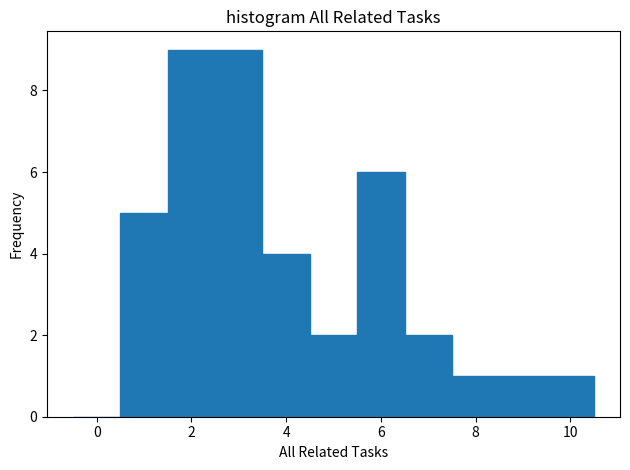

Reading left to right, transcribe this chart: for each bar, give the range it covers on the x-axis and its height. Neither the bar edges nor the heights are printed on the chart, so give them approximately, as read against the axes.

-0.5 to 0.5: 0
0.5 to 1.5: 5
1.5 to 2.5: 9
2.5 to 3.5: 9
3.5 to 4.5: 4
4.5 to 5.5: 2
5.5 to 6.5: 6
6.5 to 7.5: 2
7.5 to 8.5: 1
8.5 to 9.5: 1
9.5 to 10.5: 1